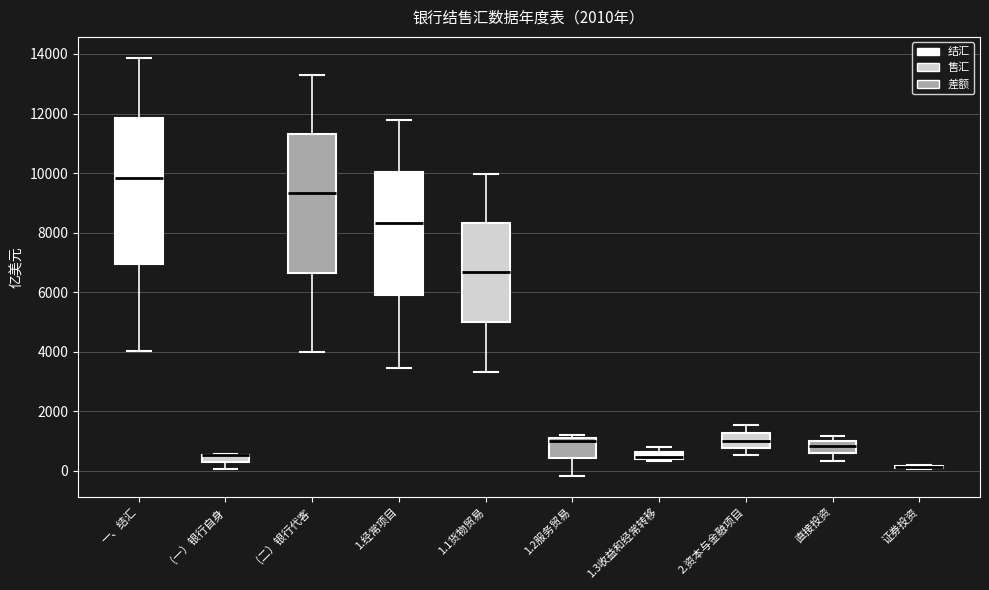

Where is the upper edge of the box for 一、结汇 on the y-axis? The values are not printed on the chart, so give them approximately, as read against the axis.

11800